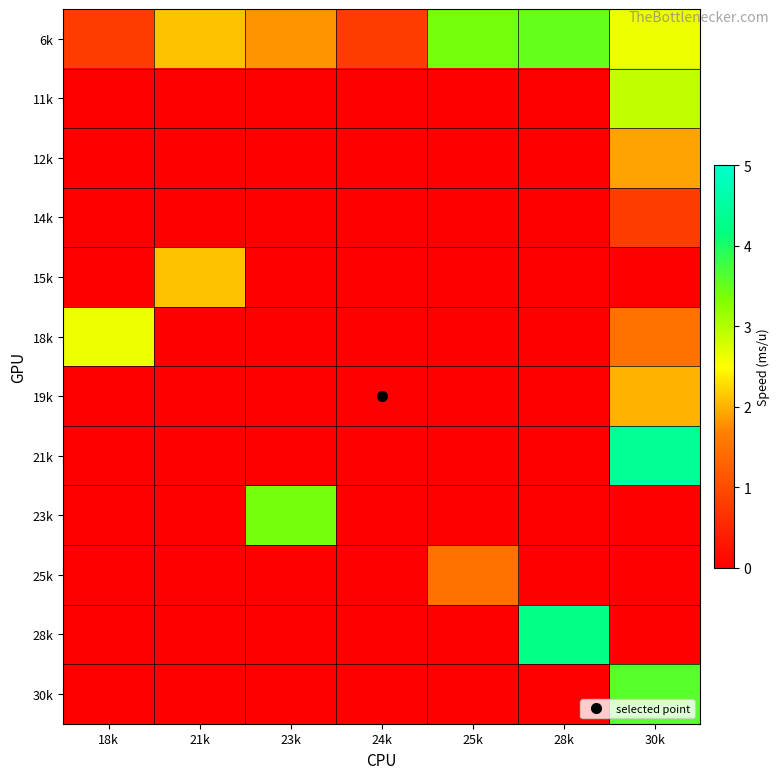

Between 18k and 30k, which is larger?

30k